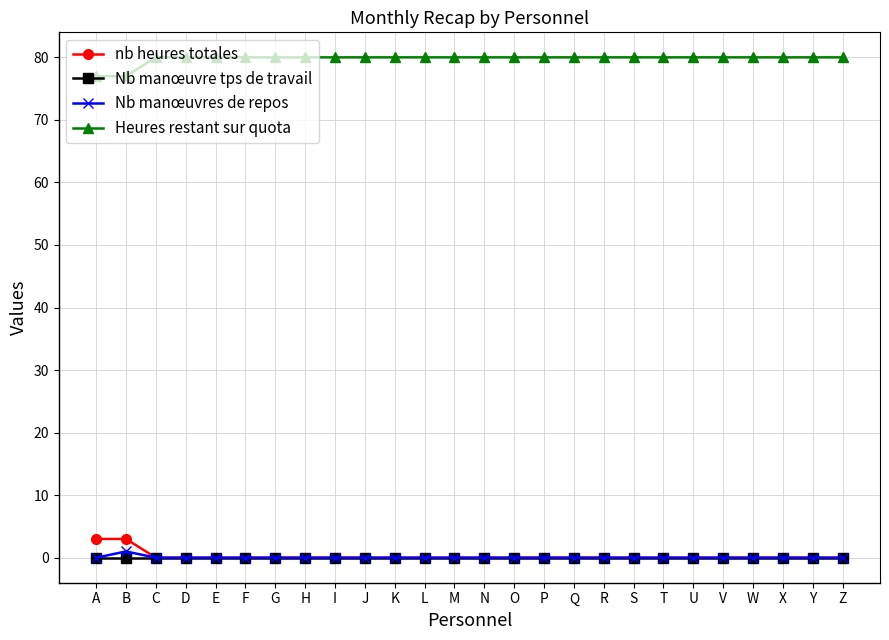

What is the total value across all series at L?

80